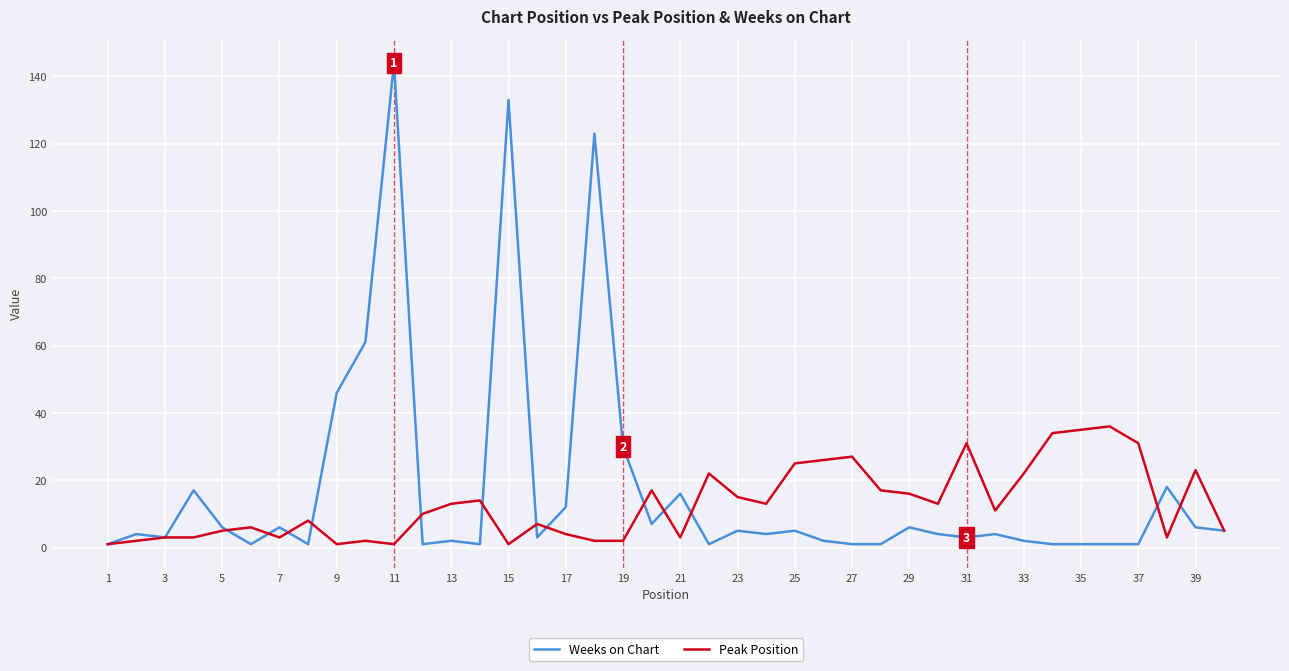

What is the highest value of the Peak Position series?

36